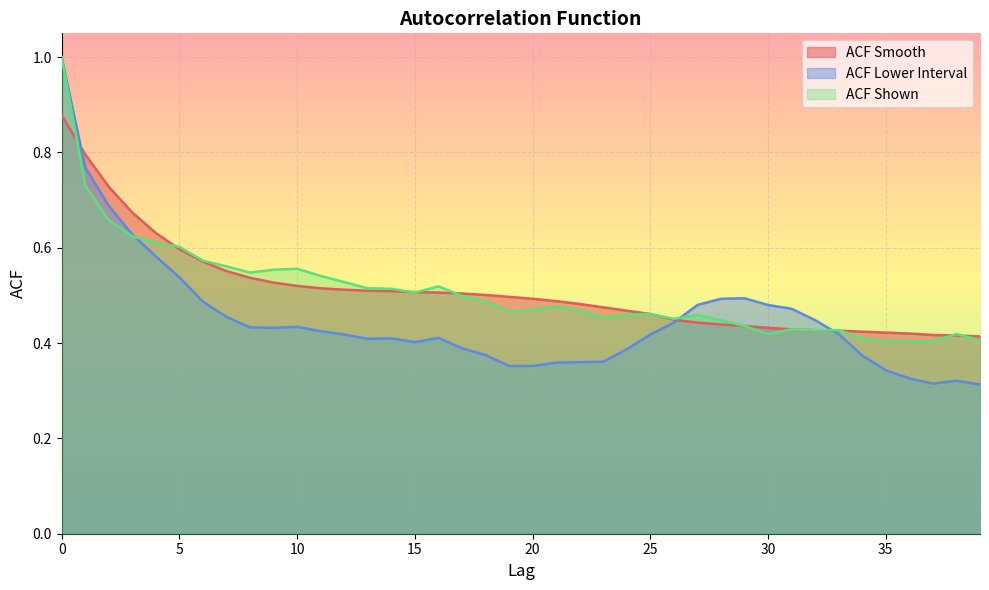

Which series has the largest range (max minus min)?

ACF Lower Interval